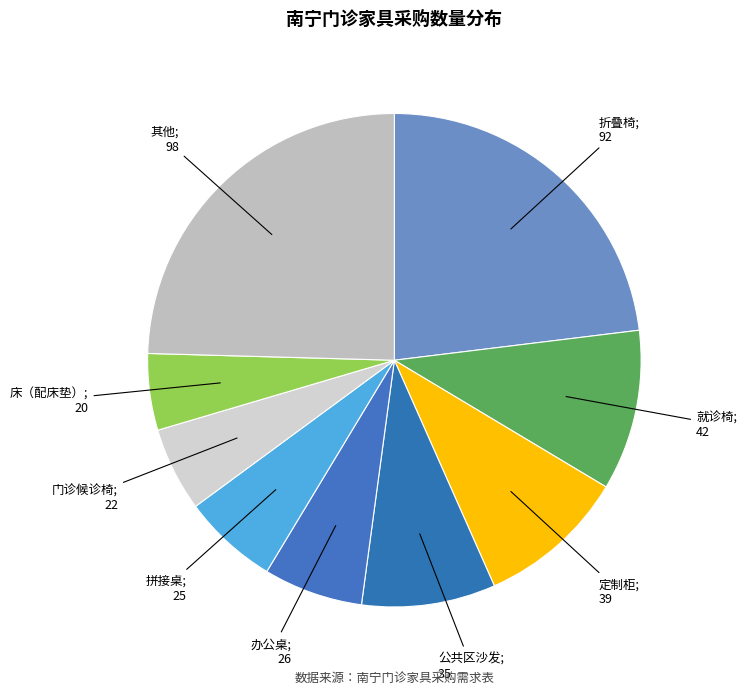

How many segments does this pie chart have?

9